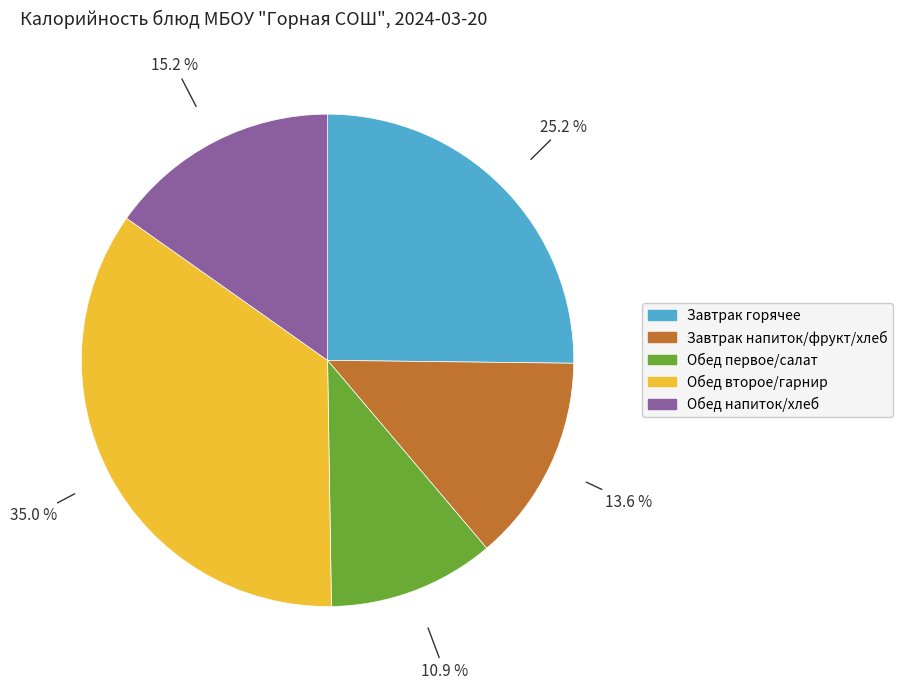

Is there a majority slice in this chart?

No